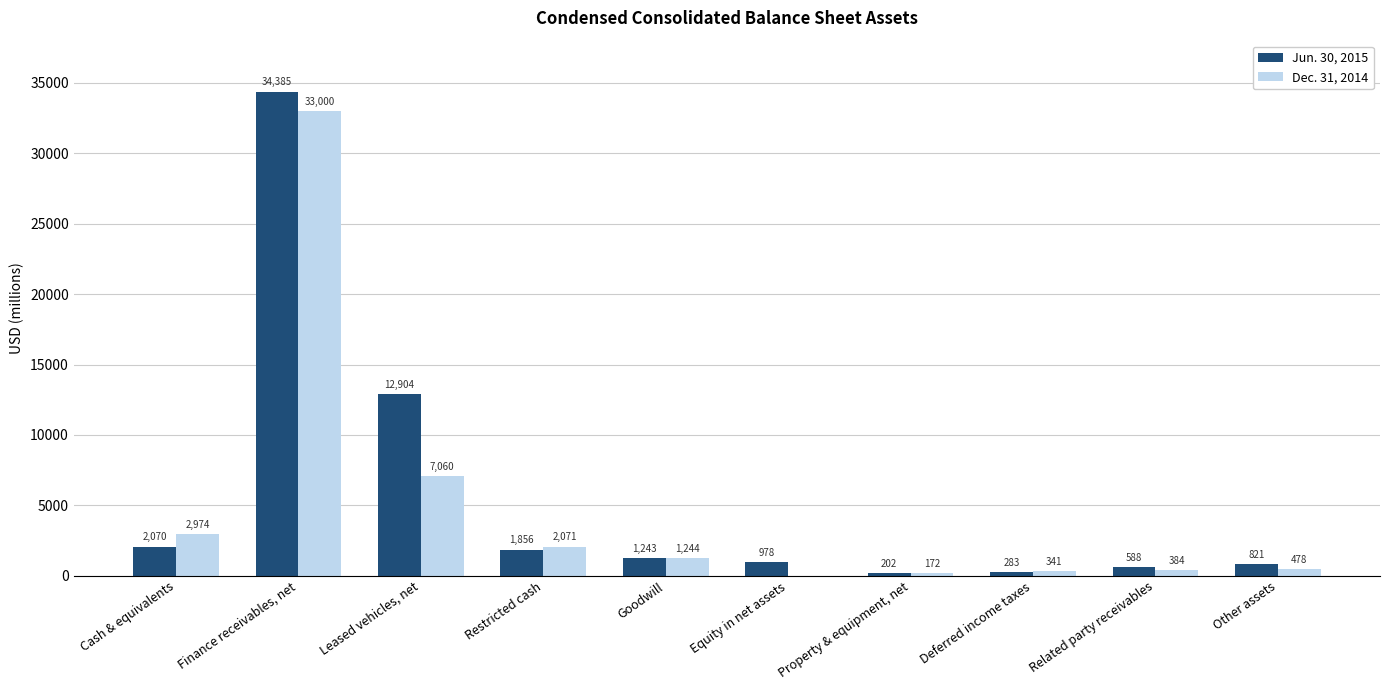

At which category is the sum across all series the highest?

Finance receivables, net